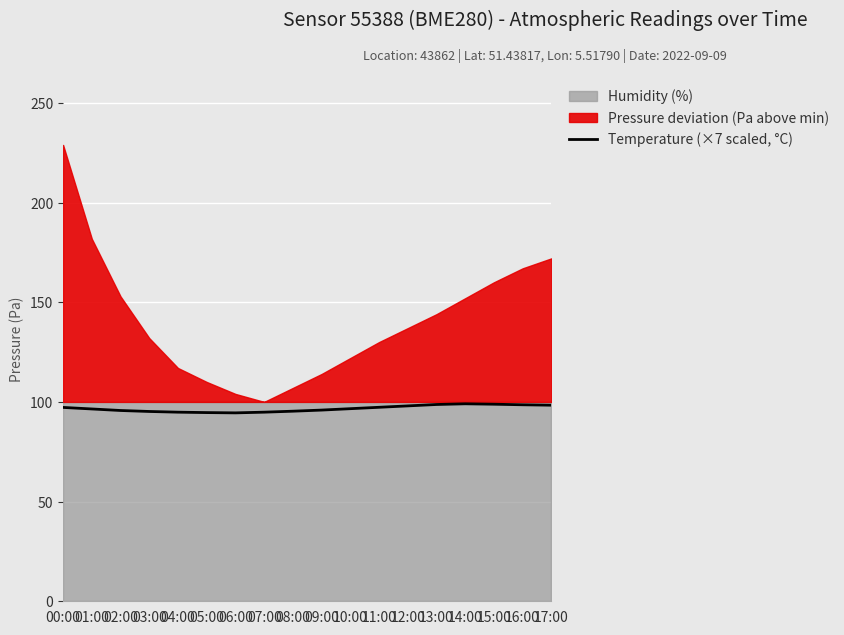

True or false: the data has more than 1 interior local peaks.

False